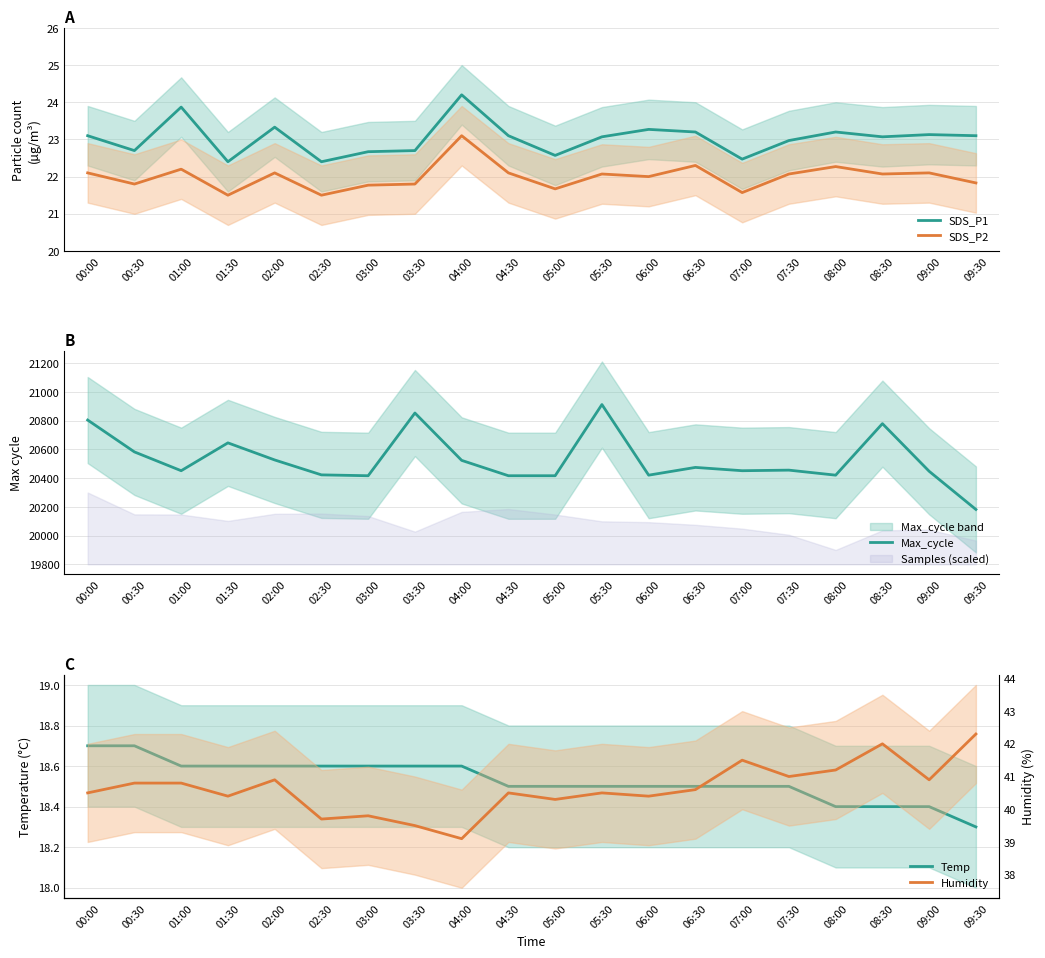

How many data points in Humidity are above 40?

16